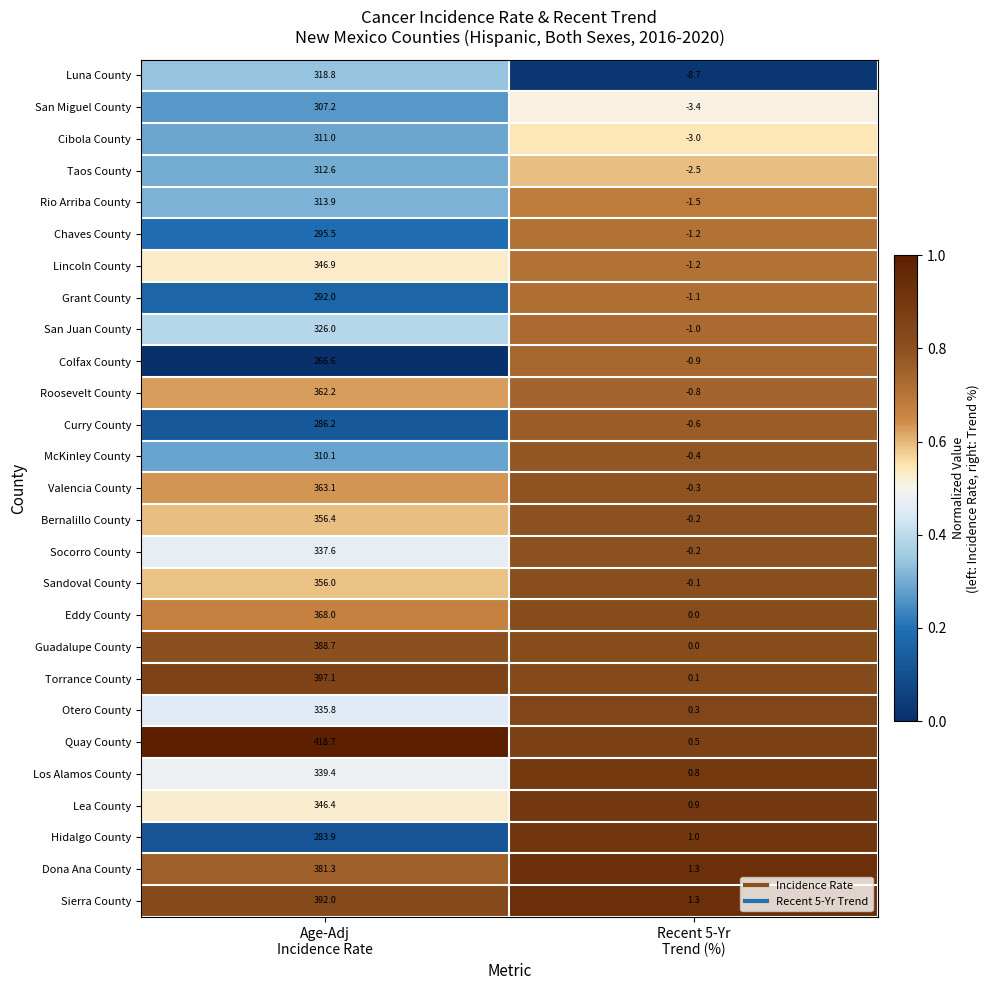

What is the sum of all Eddy County values?

368.0